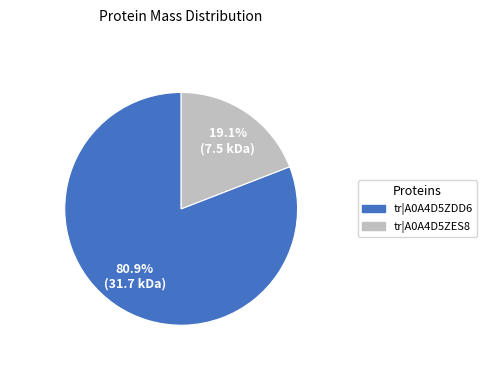

Does tr|A0A4D5ZDD6 represent more than half of the total?

Yes